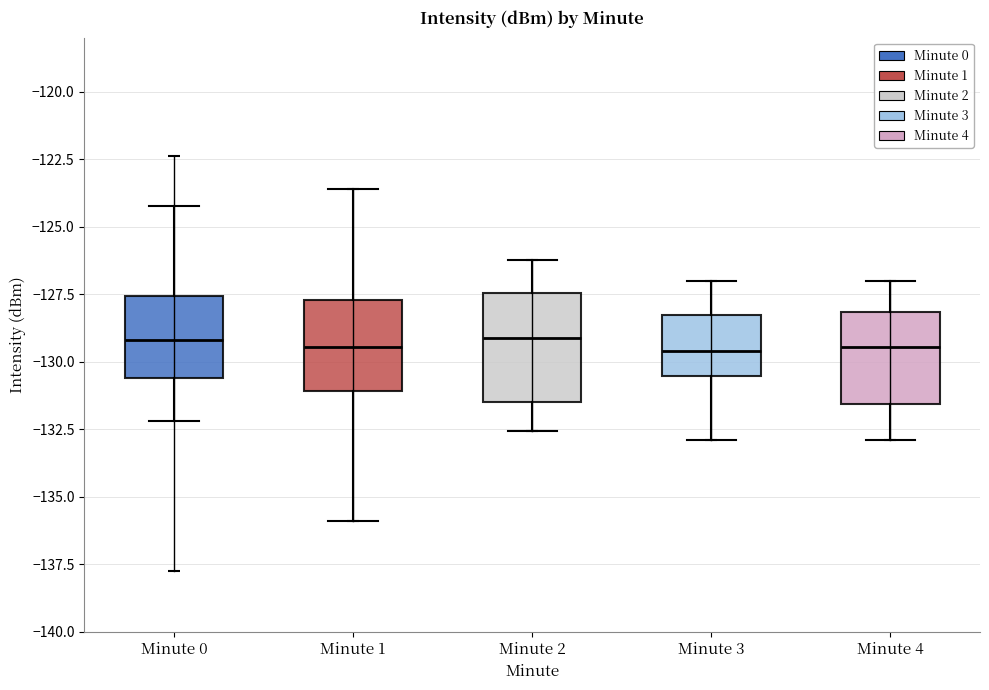

Reading left to right, transcribe this box plot: for each box, give where its median line is, the range the box spans, and where its two whiskers end, as read against the y-axis. The values are not printed on the chart, so give them approximately, as read against the axis.

Minute 0: median -129.0, box -130.5 to -127.5, whiskers -132.0 to -124.0
Minute 1: median -129.5, box -131.0 to -127.5, whiskers -136.0 to -123.5
Minute 2: median -129.0, box -131.5 to -127.5, whiskers -132.5 to -126.0
Minute 3: median -129.5, box -130.5 to -128.5, whiskers -133.0 to -127.0
Minute 4: median -129.5, box -131.5 to -128.0, whiskers -133.0 to -127.0